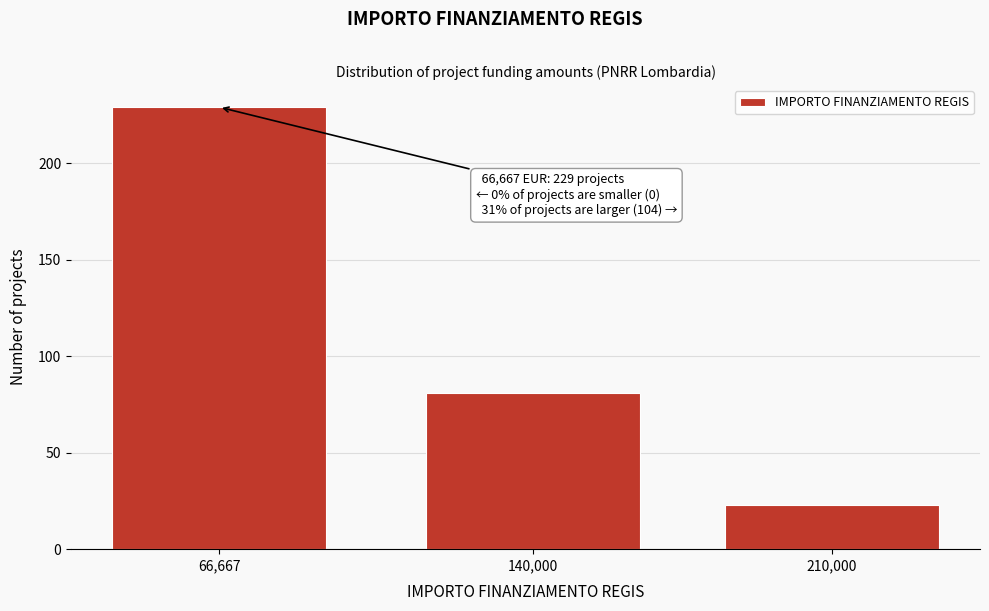

Reading left to right, transcribe all the data shown in this chart.

66,667=229	140,000=81	210,000=23